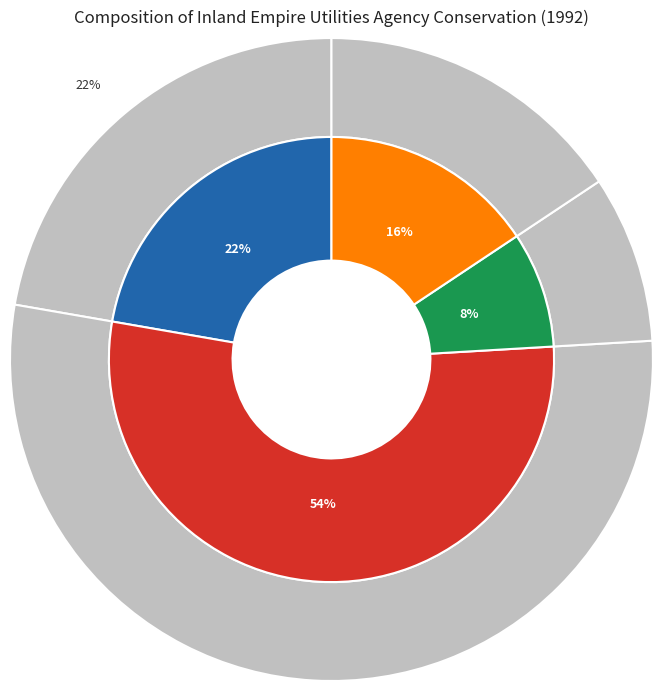

To the nearest percent, what is the combined percentage of Total Active Conservation and Code-Based Conservation?

76%